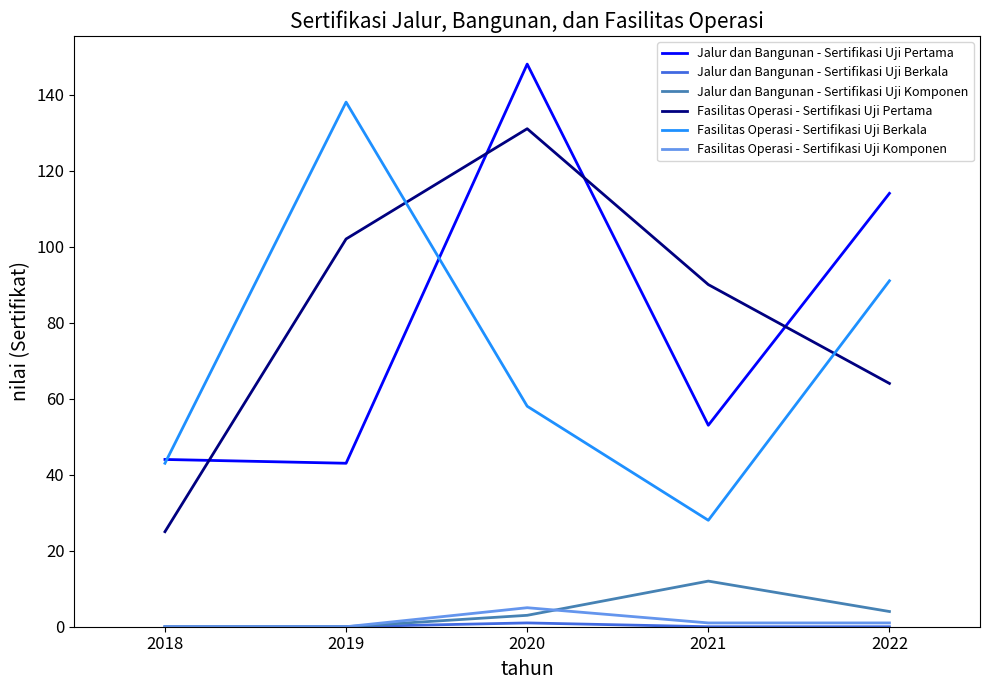

What is the greatest value displayed?

148